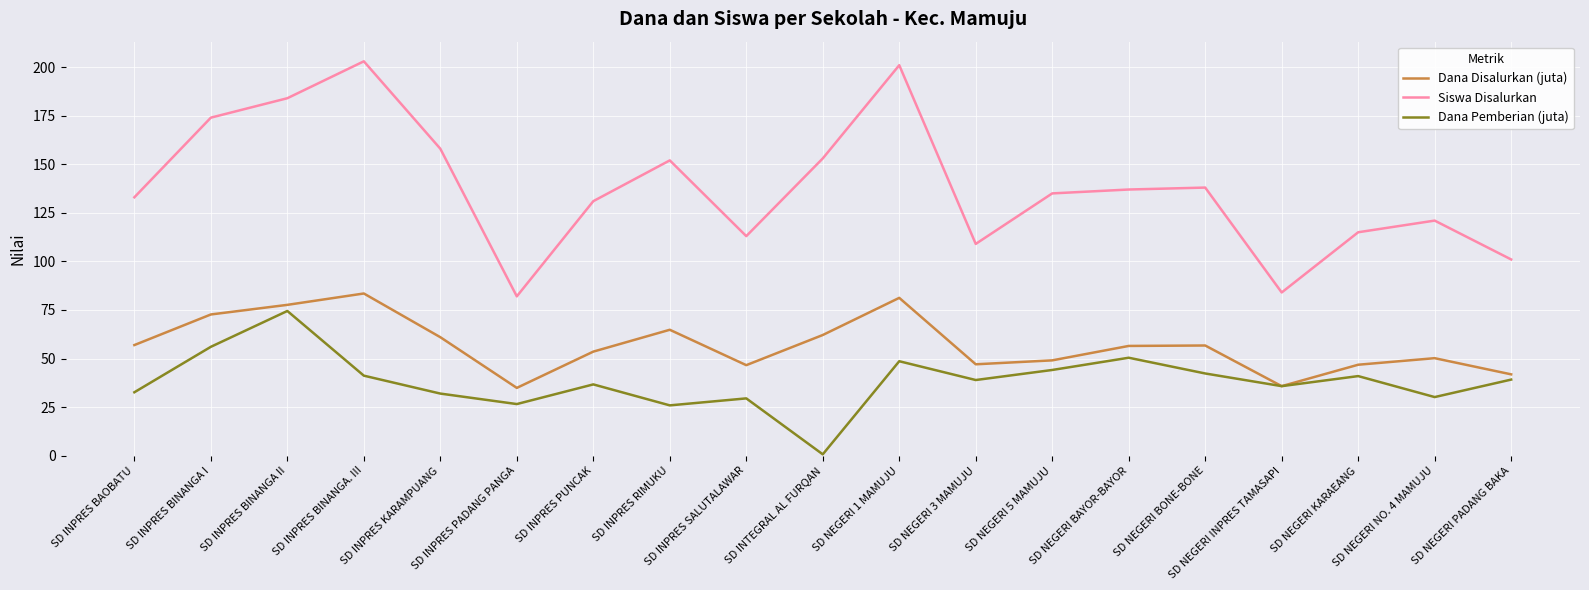

What position from the right is SD NEGERI BONE-BONE?

5